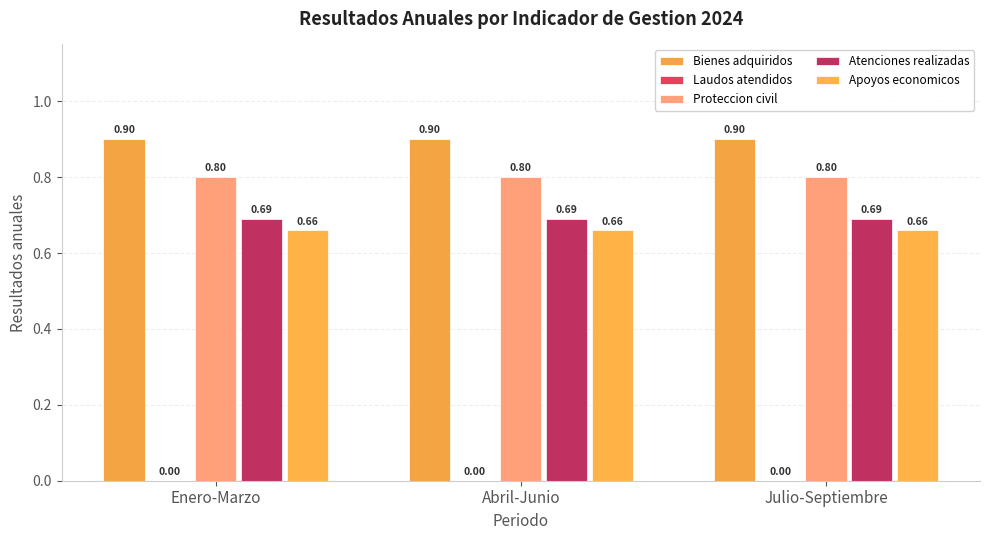

Which category has the highest value in the Proteccion civil series?

Enero-Marzo